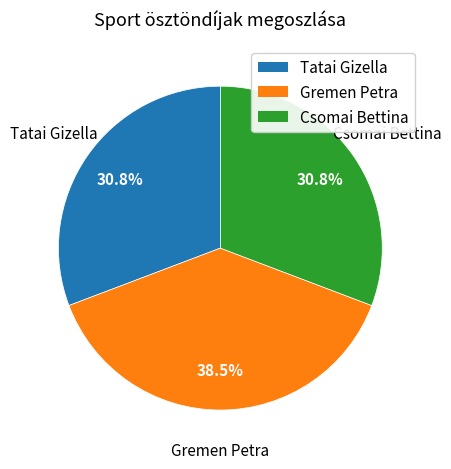

Combined, what portion of the pie is Tatai Gizella and Csomai Bettina?

61.5%